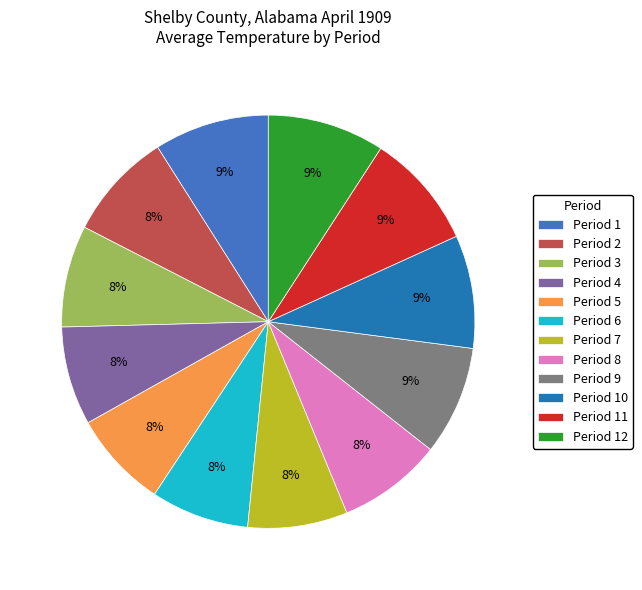

Do Period 11 and Period 5 together represent more than half of the pie?

No